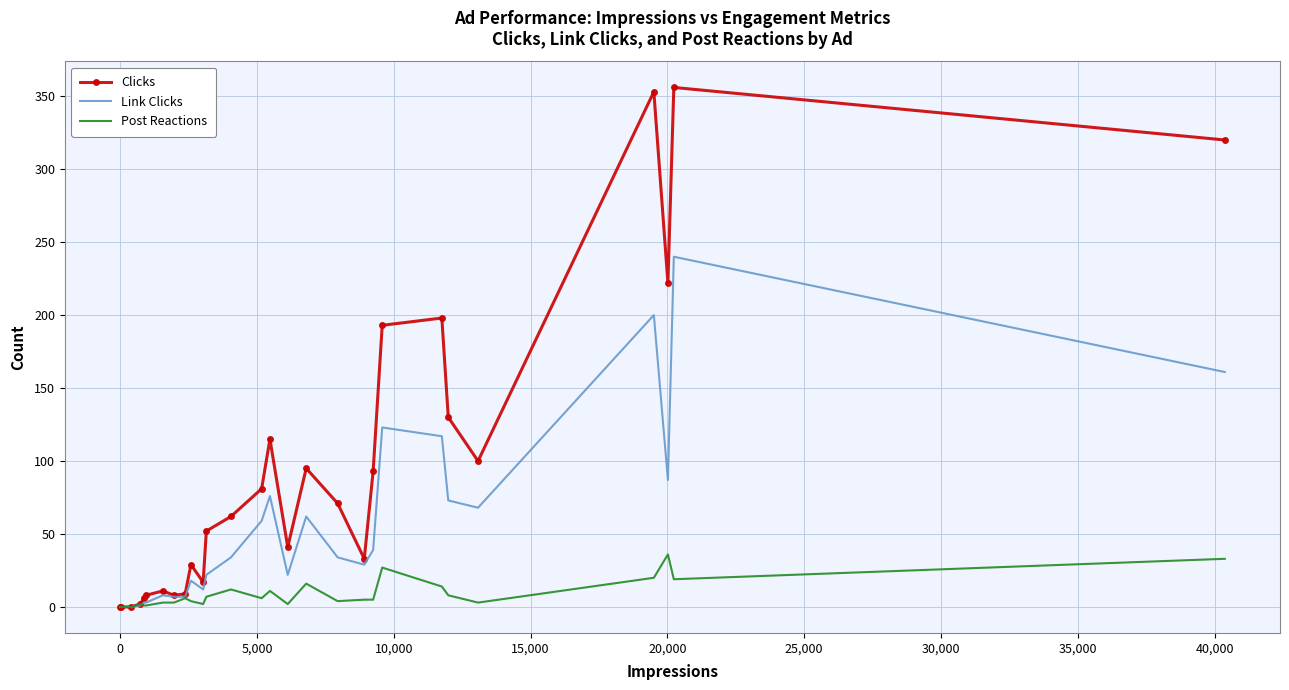

Which series has the largest total across all categories?

Clicks